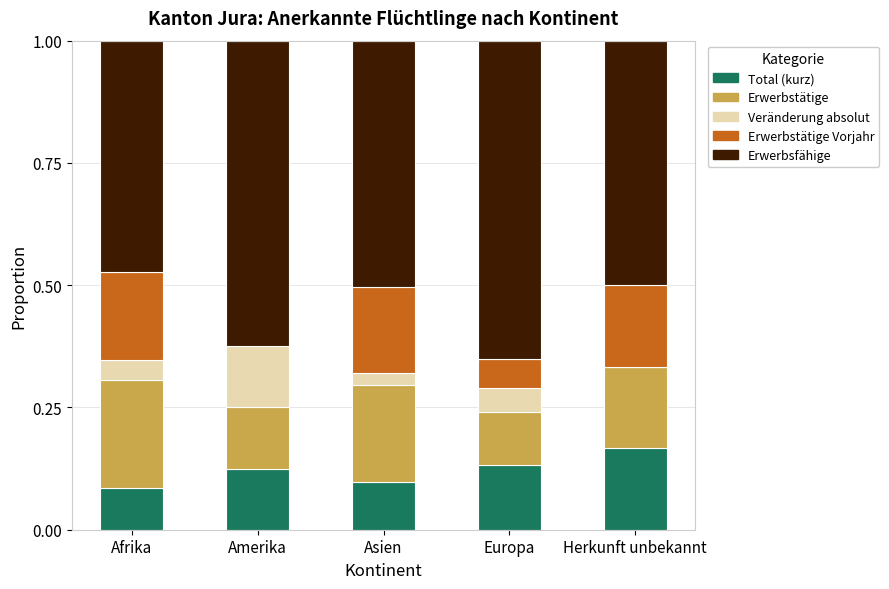

At which label does Total (kurz) reach its peak?

Herkunft unbekannt